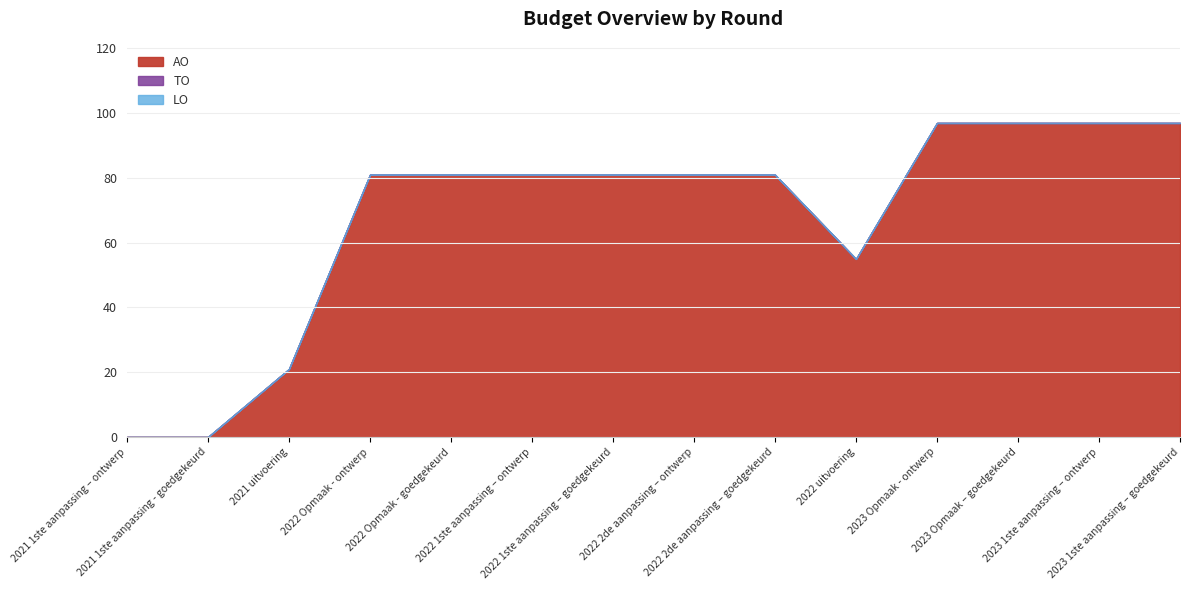

Does the chart display data point markers on the line(s)?

No